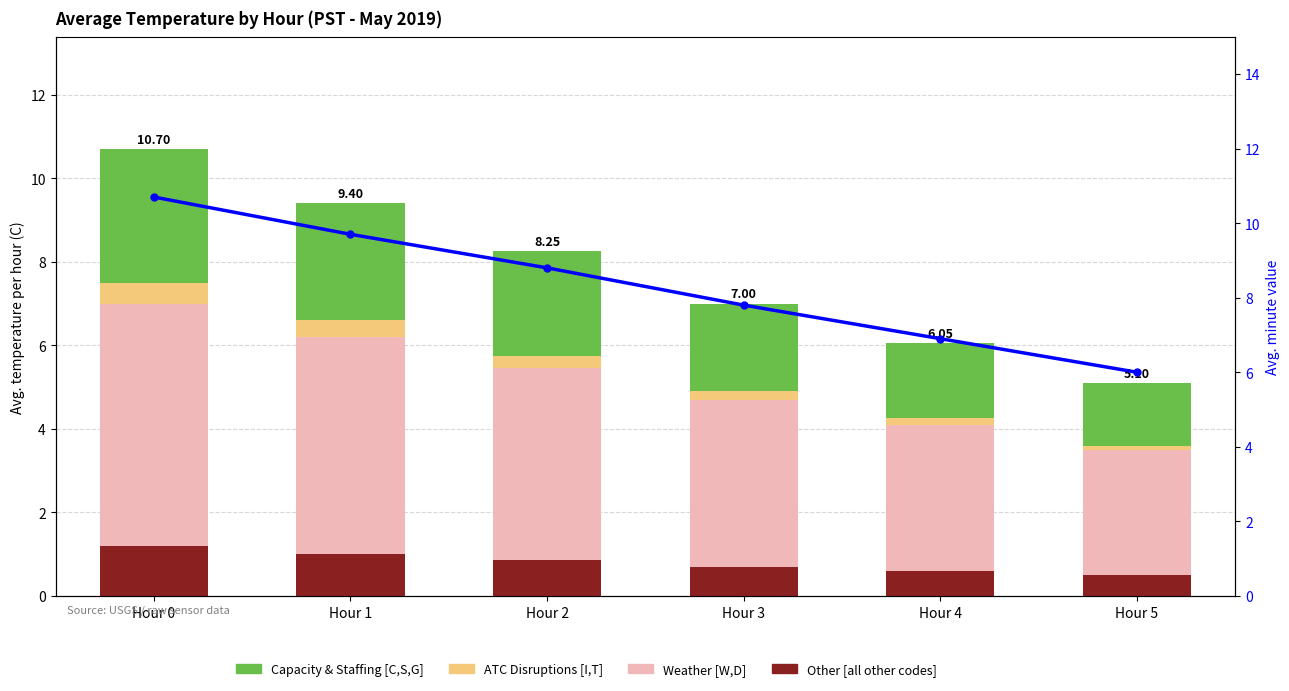

At how many categories does at least one series exceed 0?

6